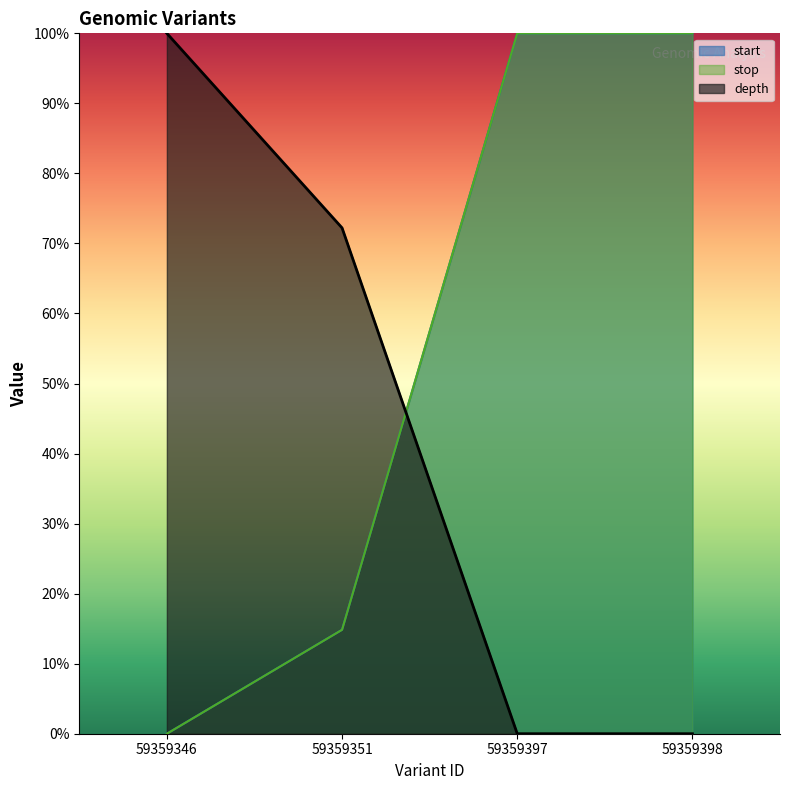

Is it true that stop equals -0.4 at 59359346?

False